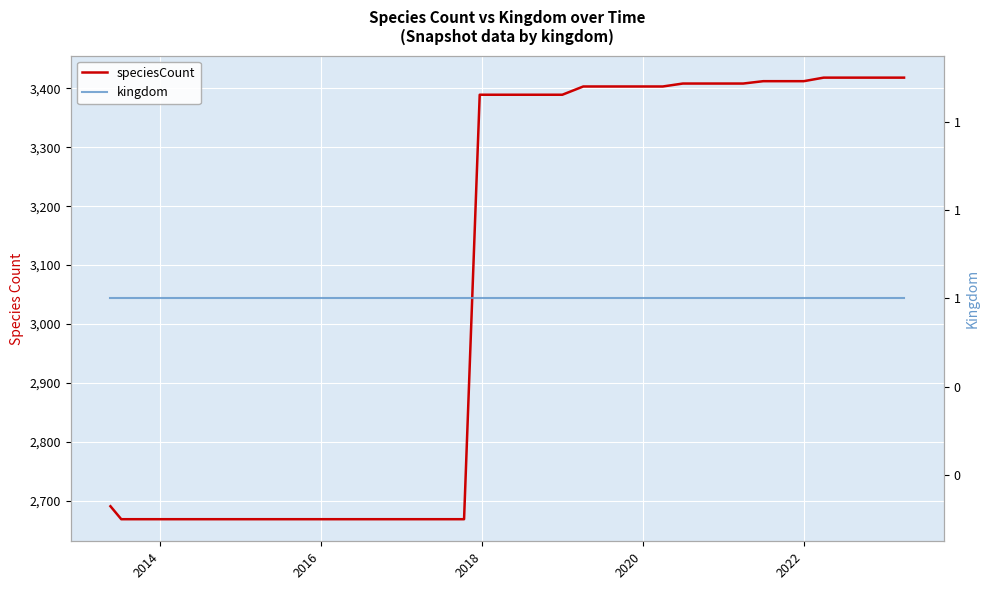

Reading left to right, transcribe all the data shown in this chart.

speciesCount: 2691	2669	2669	2669	2669	2669	2669	2669	2669	2669	2669	2669	2669	2669	2669	2669	2669	2669	3389	3389	3389	3389	3389	3403	3403	3403	3403	3403	3408	3408	3408	3408	3412	3412	3412	3418	3418	3418	3418	3418
kingdom: 1	1	1	1	1	1	1	1	1	1	1	1	1	1	1	1	1	1	1	1	1	1	1	1	1	1	1	1	1	1	1	1	1	1	1	1	1	1	1	1